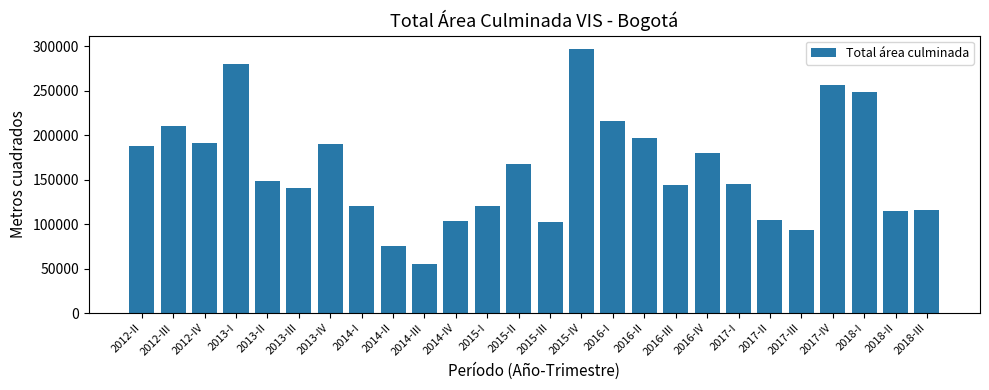

Is it true that the value at 2017-I is 193387?

False